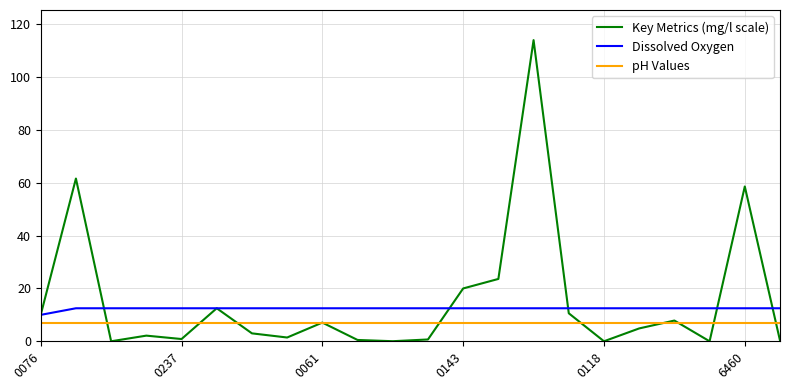

What are all the series names shown in the legend?

Key Metrics (mg/l scale), Dissolved Oxygen, pH Values